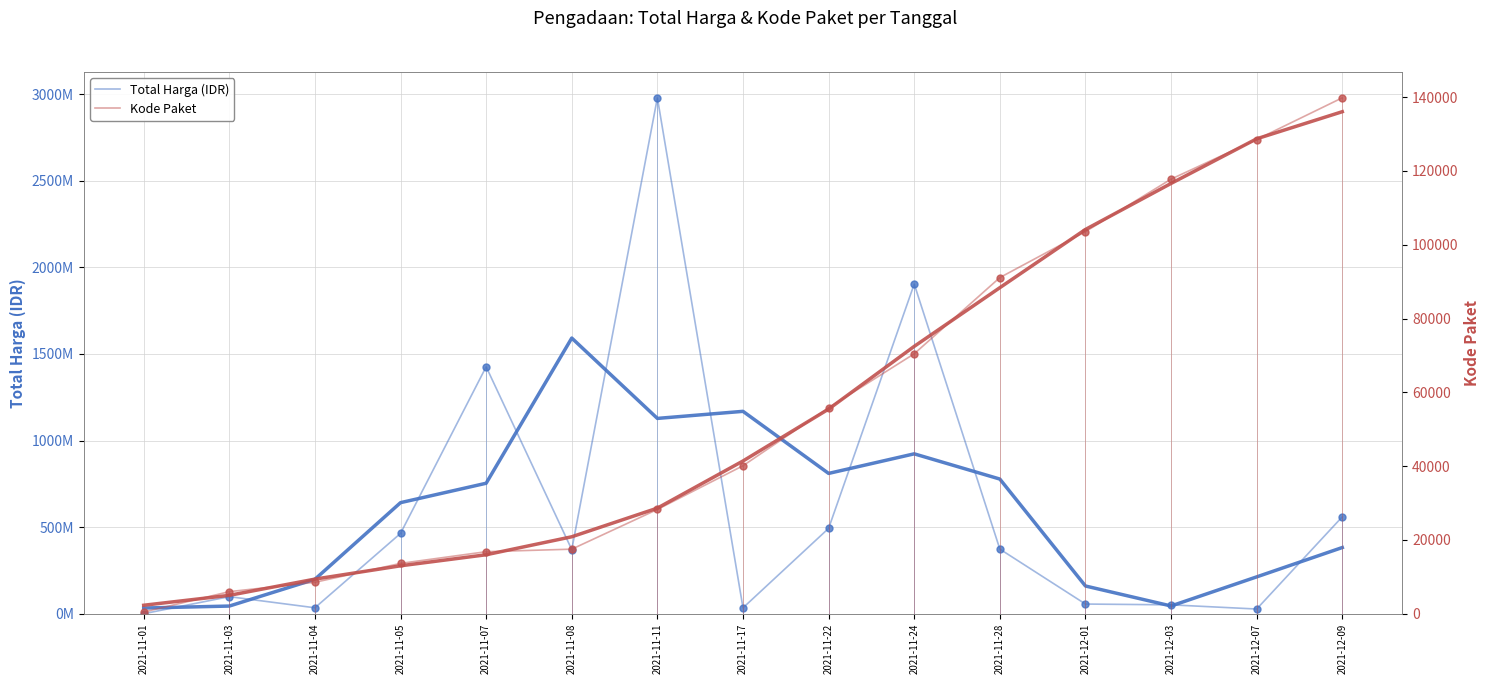

What is the label of the 4th point from the right?

2021-12-01